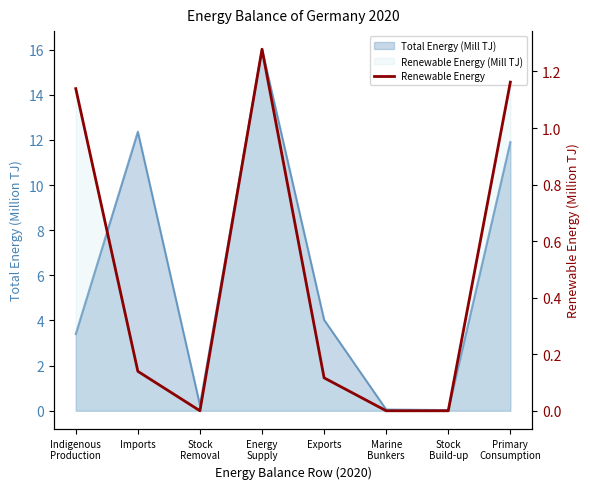

Reading right to left, list all the values displayed in this chart.

Primary
Consumption=1.2	Stock
Build-up=0.0	Marine
Bunkers=0.0	Exports=0.1	Energy
Supply=1.3	Stock
Removal=0.0	Imports=0.1	Indigenous
Production=1.1